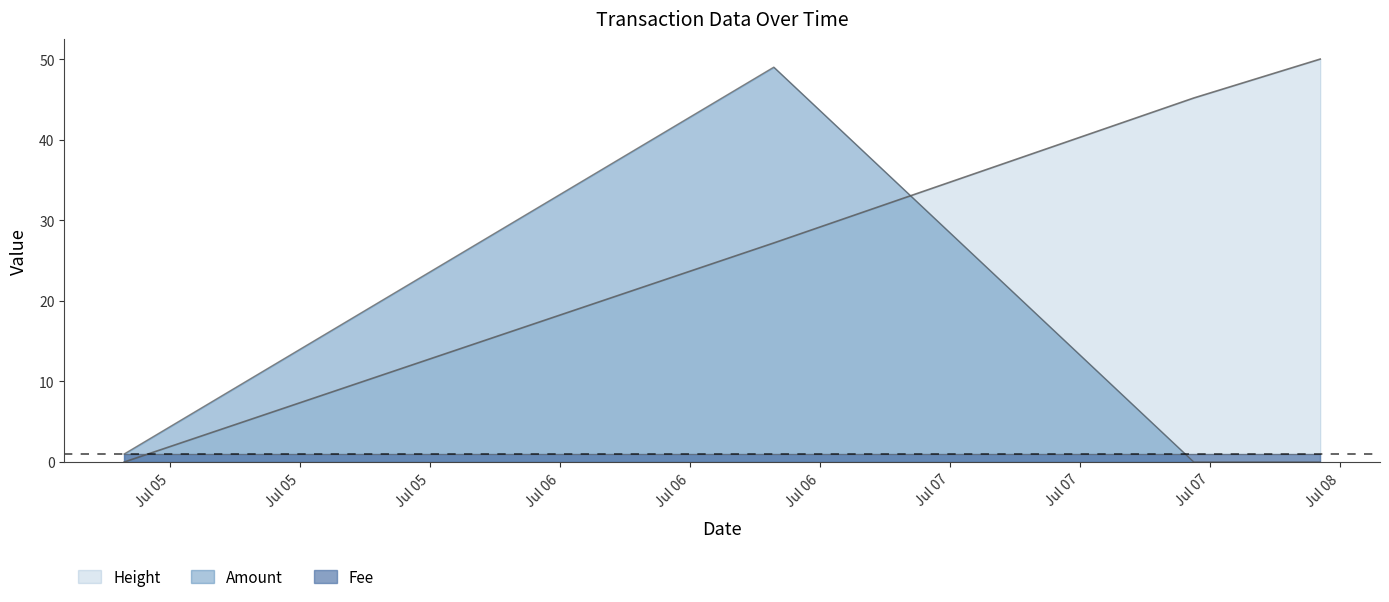

The value of Height_norm at 2017-07-05 03:09:27 is 0.0. True or false?

True